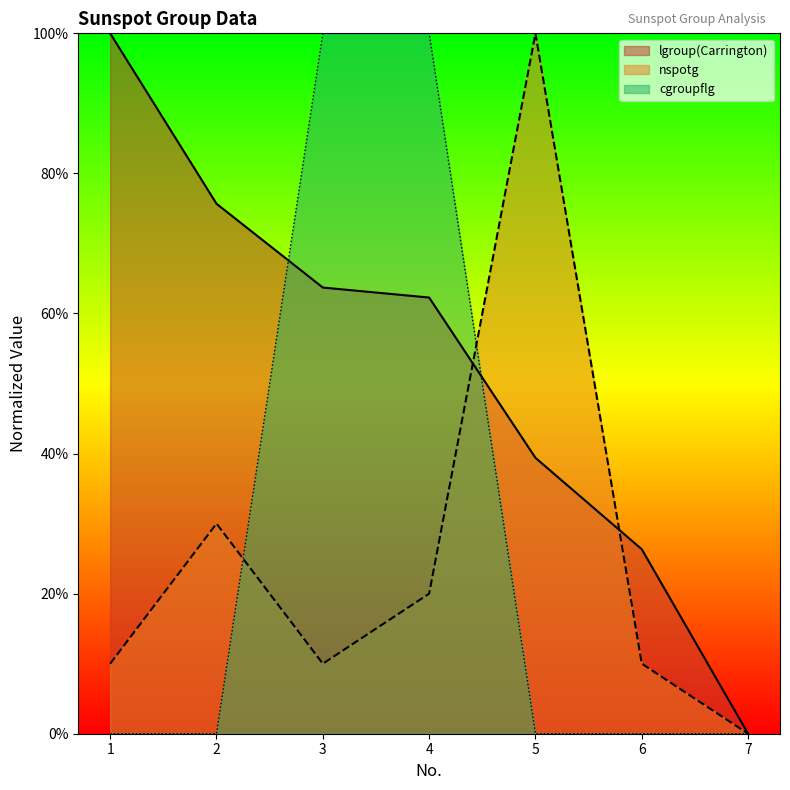

What is the sum of the nspotg values at 1 and 2?

0.4